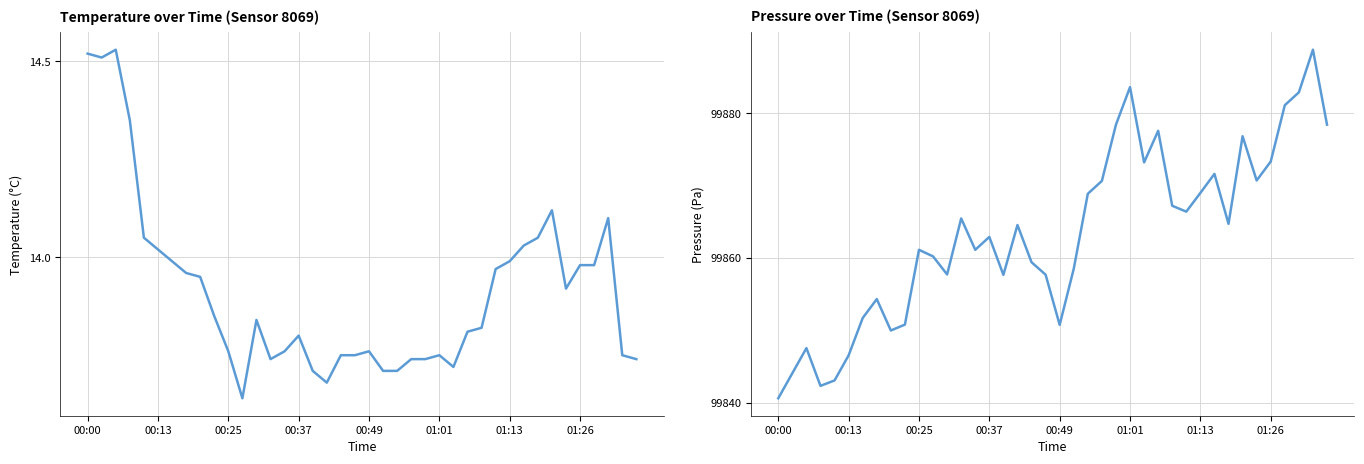

Is it true that pressure equals 99866.4 at 29?

True